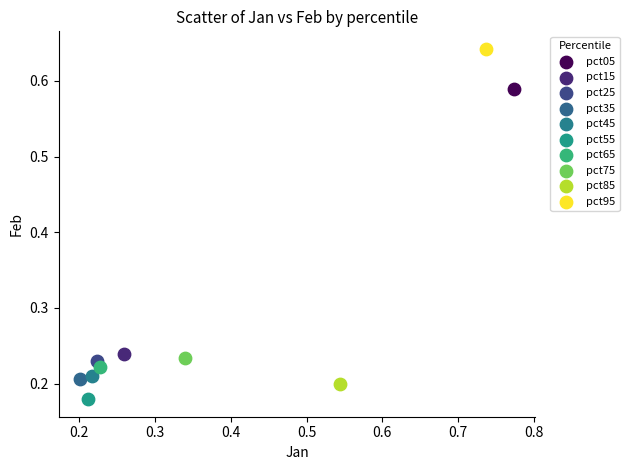

What are all the series names shown in the legend?

pct05, pct15, pct25, pct35, pct45, pct55, pct65, pct75, pct85, pct95